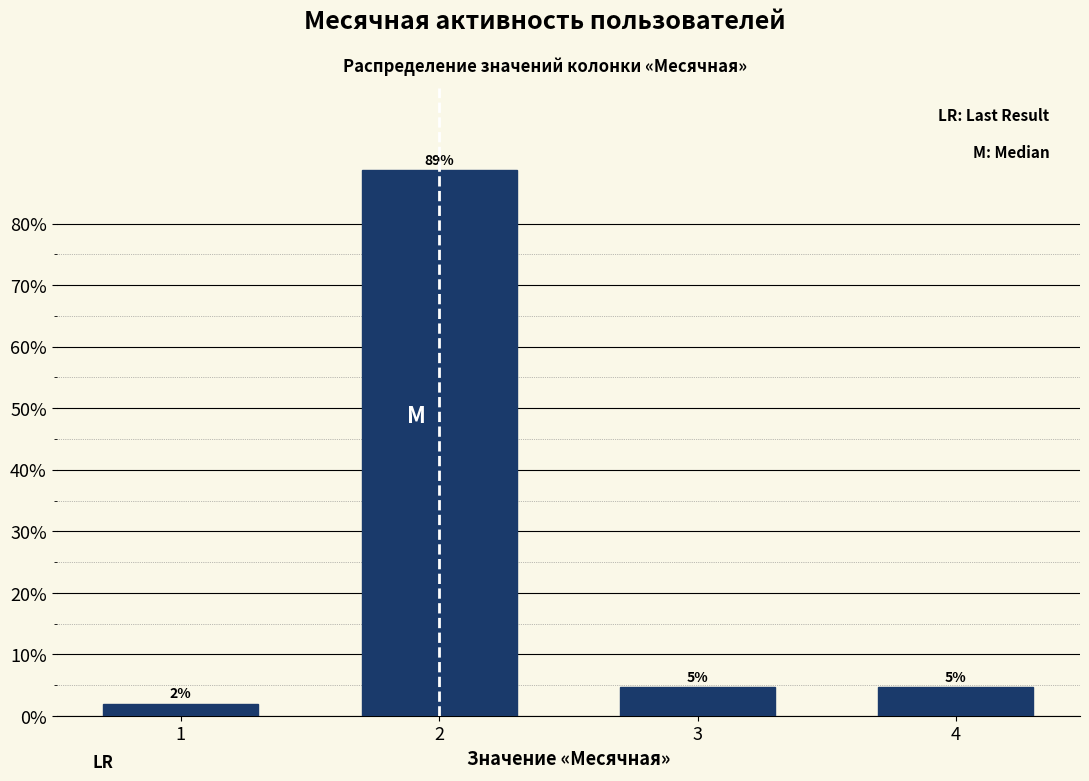

What is the smallest value displayed?

2.0